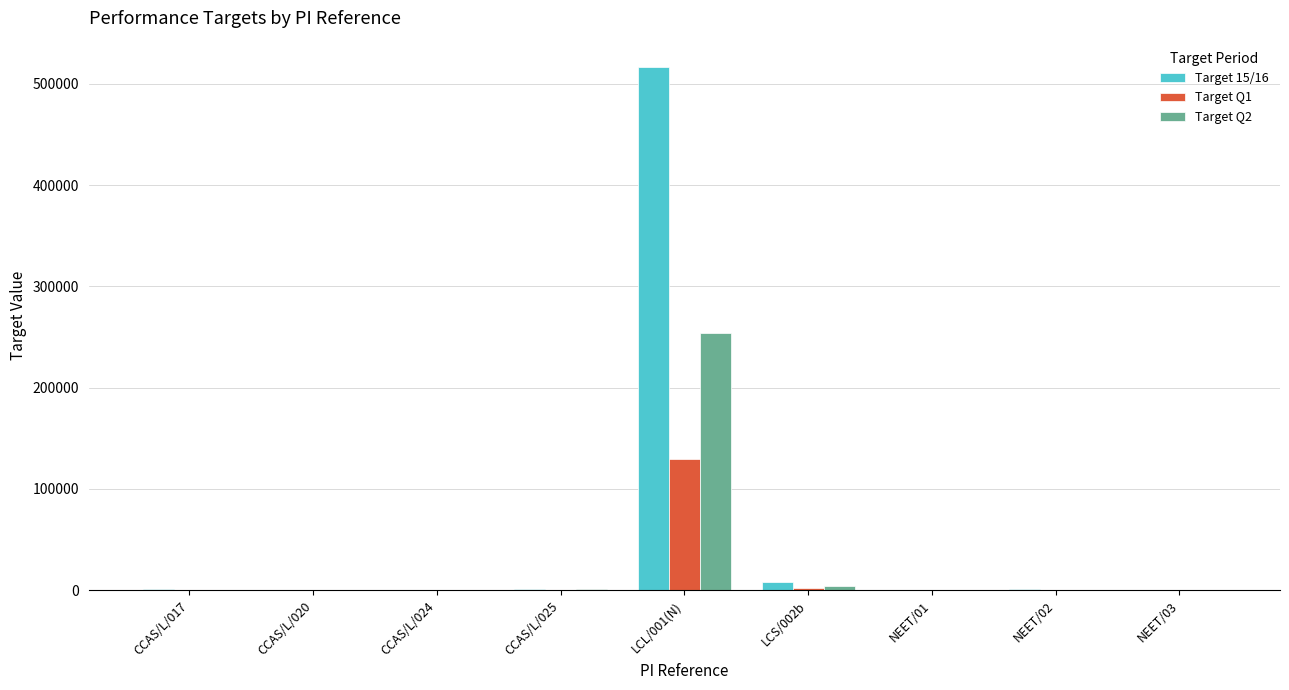

What are all the series names shown in the legend?

Target 15/16, Target Q1, Target Q2